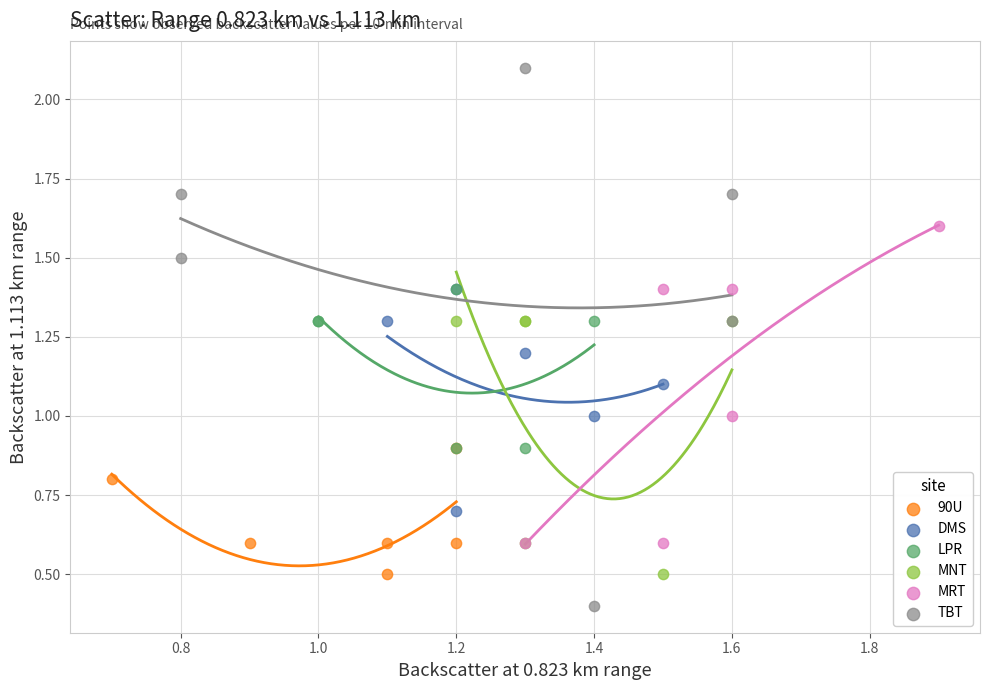

Which series has the widest spread of Y values?

TBT